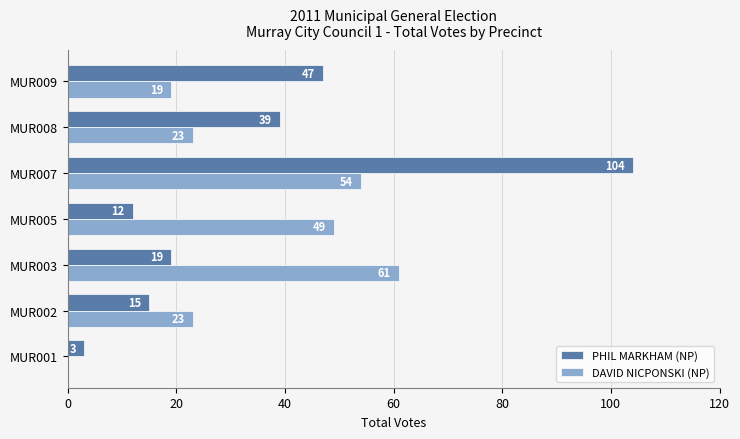

What is the approximate value of PHIL MARKHAM (NP) at MUR008, to the nearest 5?

40